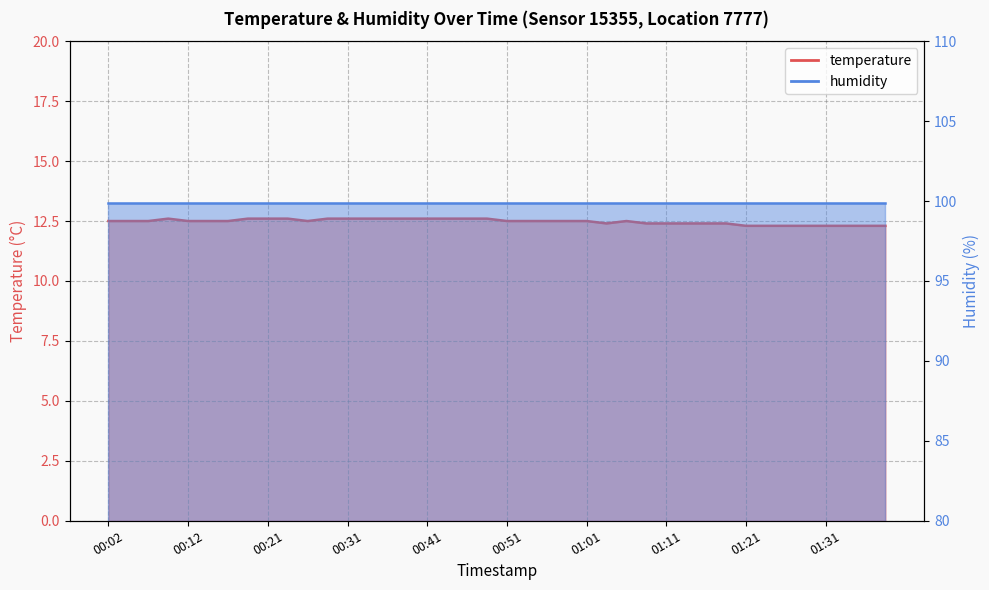

Reading left to right, extract all data points from this chart.

00:02=12.5	00:04=12.5	00:07=12.5	00:09=12.6	00:12=12.5	00:14=12.5	00:16=12.5	00:19=12.6	00:21=12.6	00:24=12.6	00:26=12.5	00:29=12.6	00:31=12.6	00:33=12.6	00:36=12.6	00:38=12.6	00:41=12.6	00:43=12.6	00:46=12.6	00:48=12.6	00:51=12.5	00:53=12.5	00:56=12.5	00:58=12.5	01:01=12.5	01:03=12.4	01:06=12.5	01:08=12.4	01:11=12.4	01:13=12.4	01:16=12.4	01:18=12.4	01:21=12.3	01:23=12.3	01:26=12.3	01:28=12.3	01:31=12.3	01:33=12.3	01:35=12.3	01:38=12.3